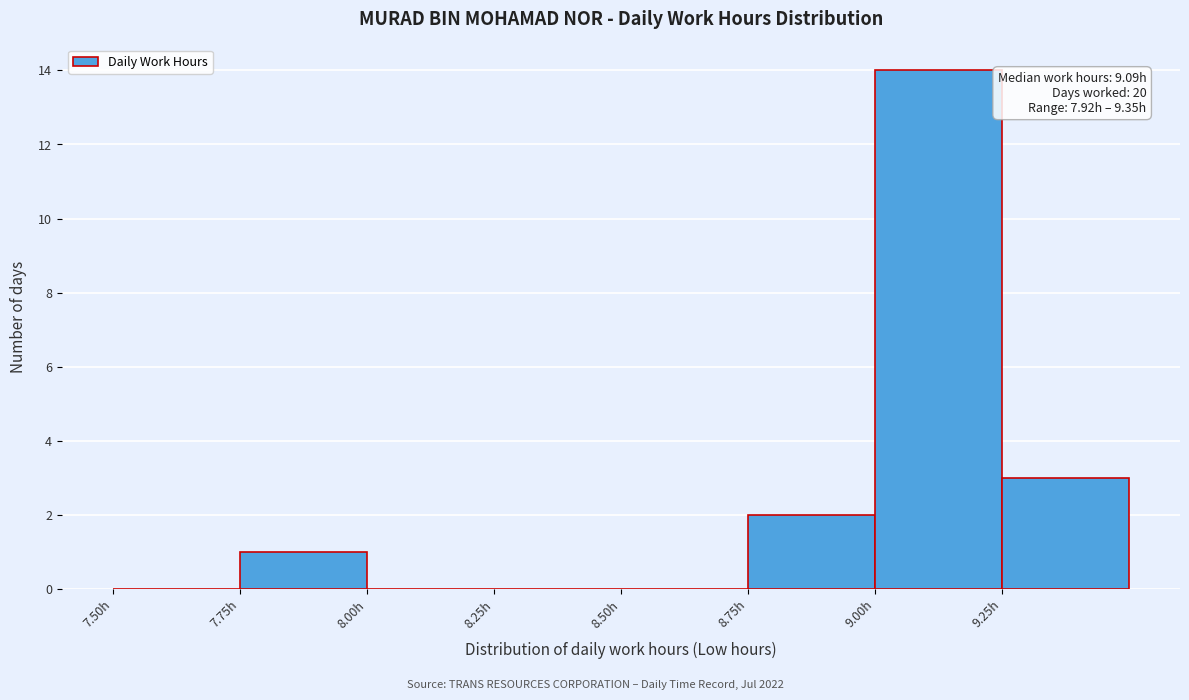

Which range on the x-axis has the tallest bar?

9.00 to 9.25